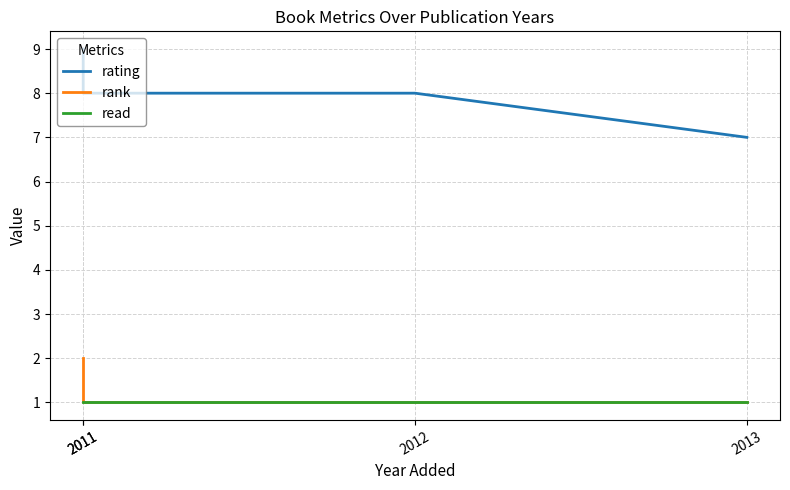

How many lines are shown in the chart?

3